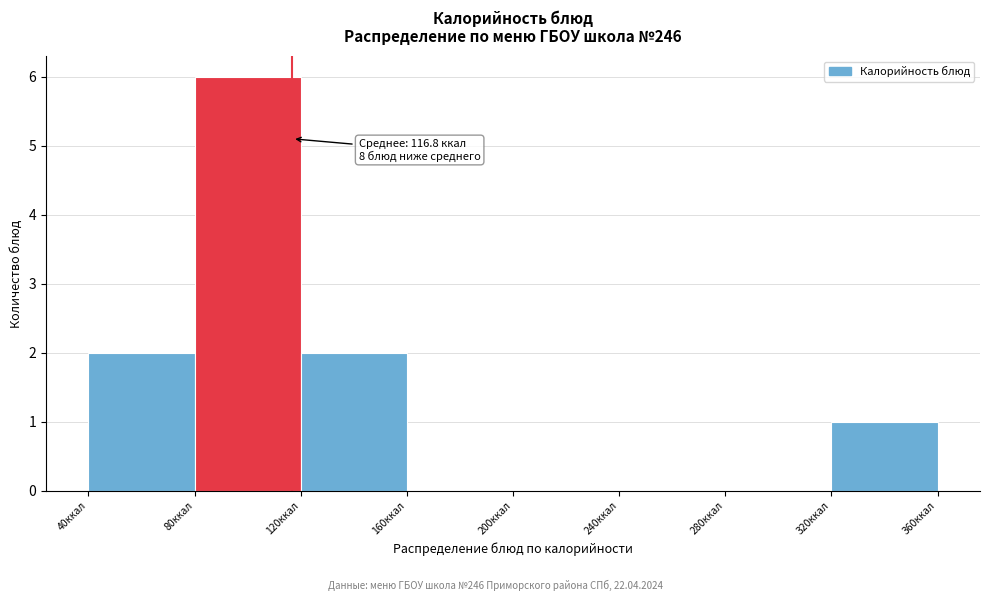

Which range on the x-axis has the tallest bar?

80 to 120